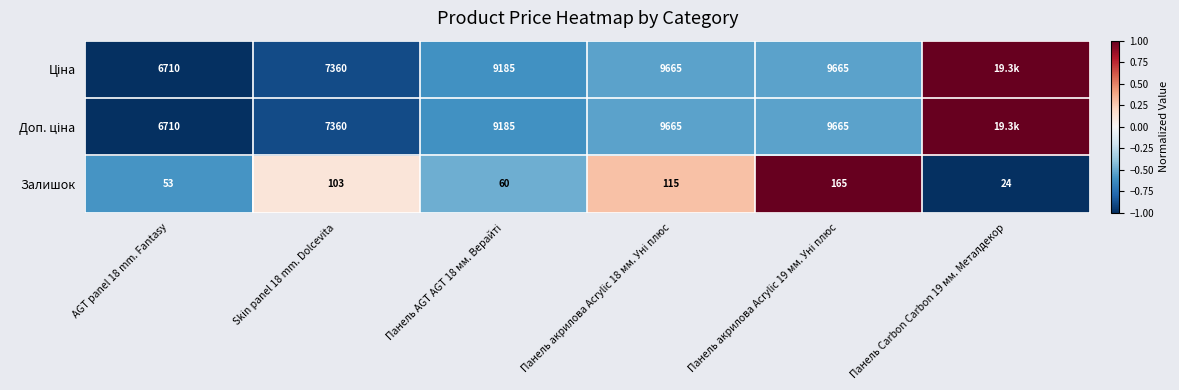

What is the difference between the second highest and second lowest values in the Залишок series?

62